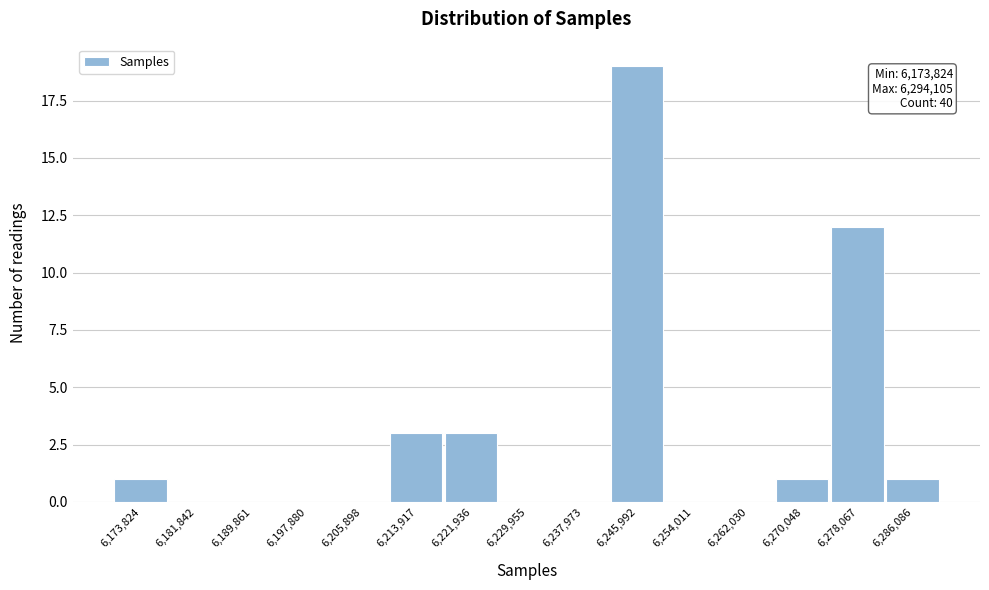

Reading right to left, list all the values displayed in this chart.

6,286,086=1	6,278,067=12	6,270,048=1	6,262,030=0	6,254,011=0	6,245,992=19	6,237,973=0	6,229,955=0	6,221,936=3	6,213,917=3	6,205,898=0	6,197,880=0	6,189,861=0	6,181,842=0	6,173,824=1